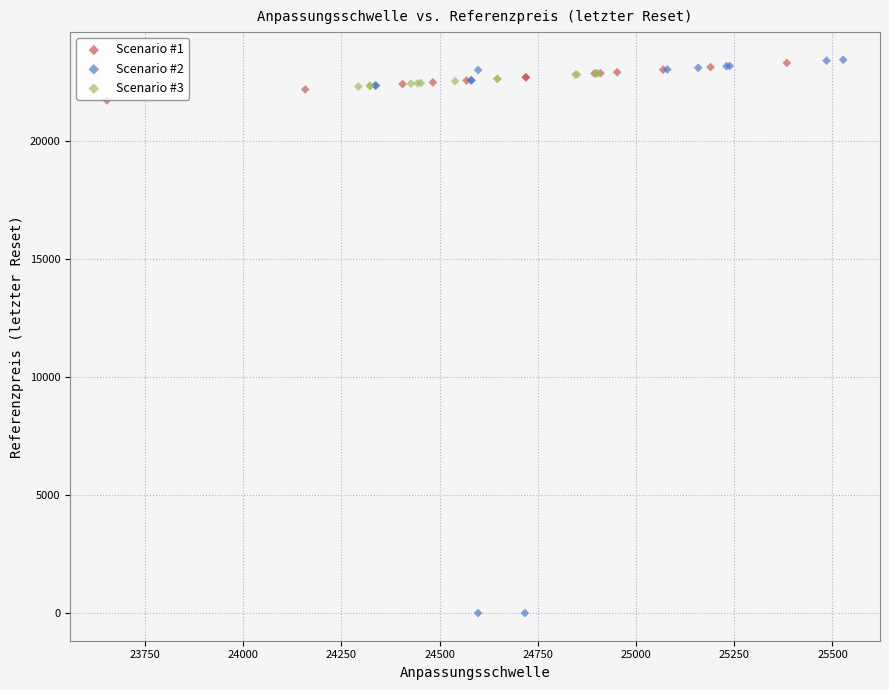

Which series has the largest Y range (max minus min)?

Scenario #2